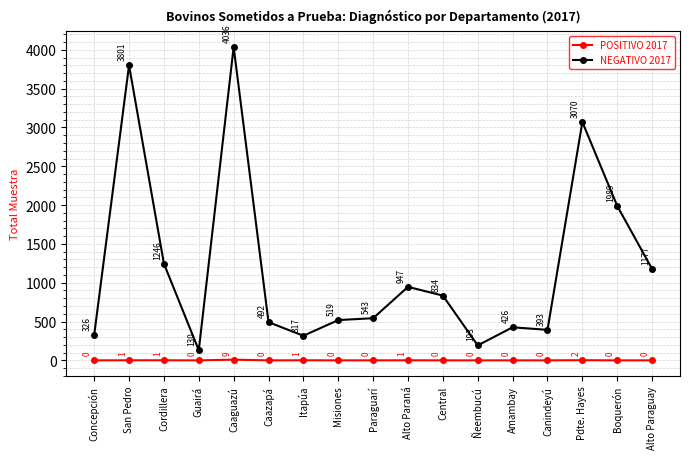

Between Misiones and Pdte. Hayes, which series saw the biggest shift?

NEGATIVO 2017